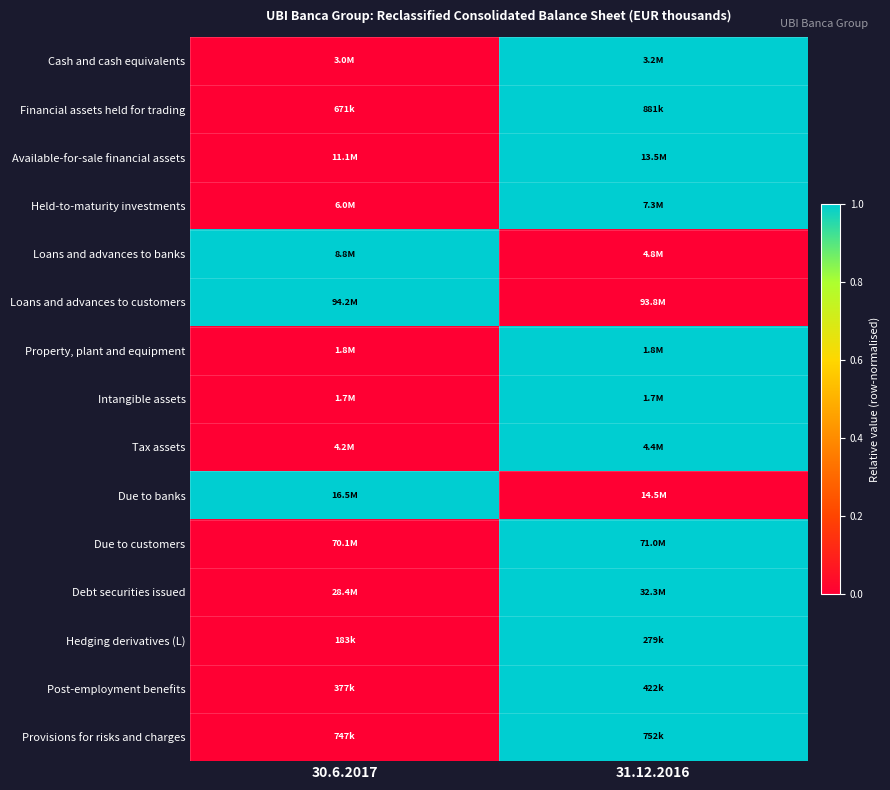

How many categories are shown in the chart?

2